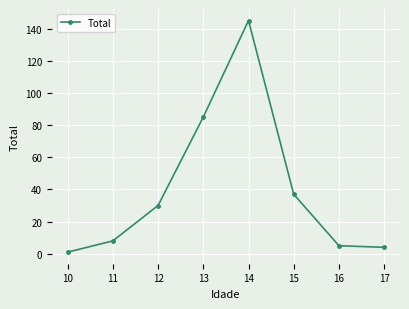

What is the sum of the values at 13 and 11?

93